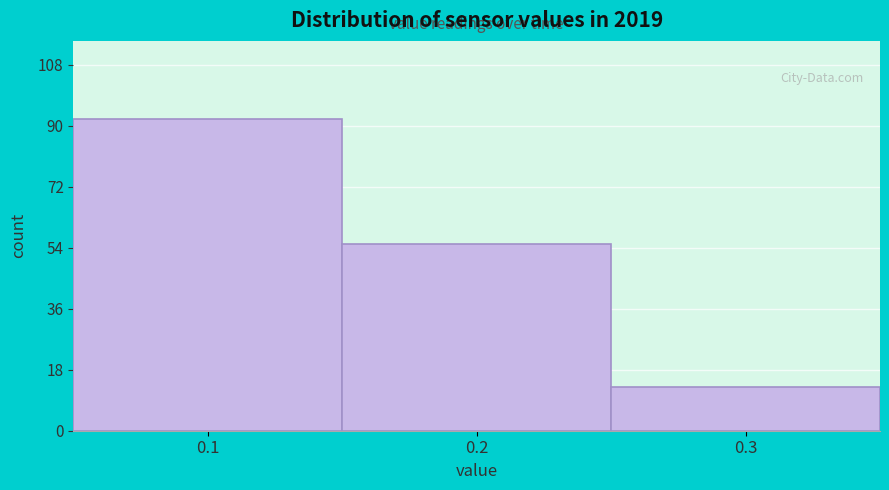

How tall is the bar that spans 0.25 to 0.35 on the x-axis? The values are not printed on the chart, so give them approximately, as read against the axis.

14